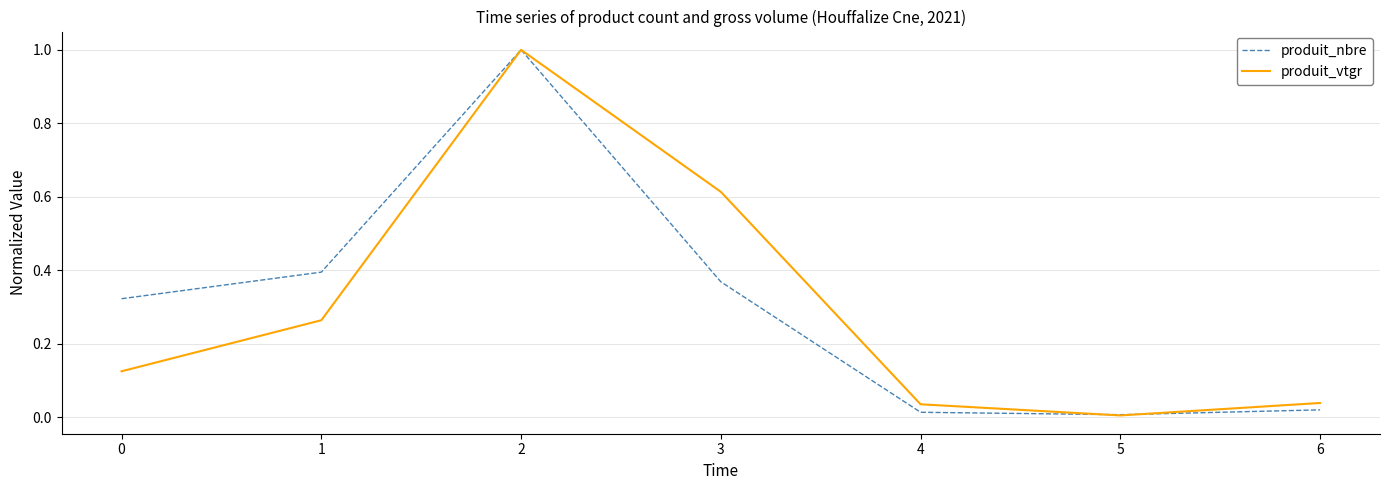

How many lines are shown in the chart?

2